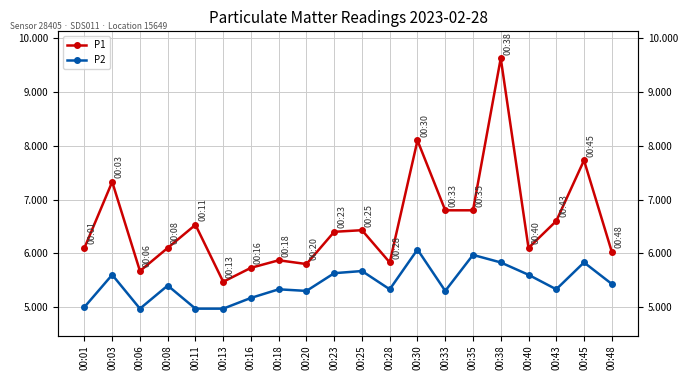

In P2, how many points are lower than both neighbors (excluding endpoints)?

5